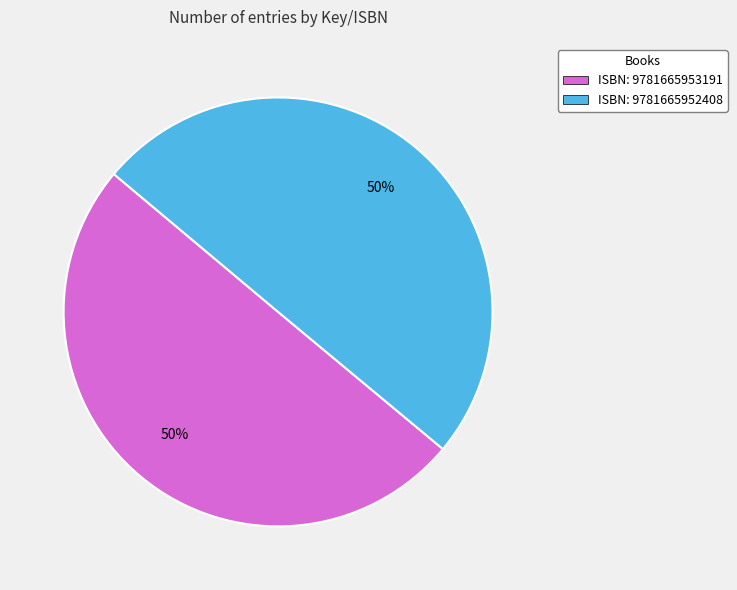

How many slices are in this pie chart?

2